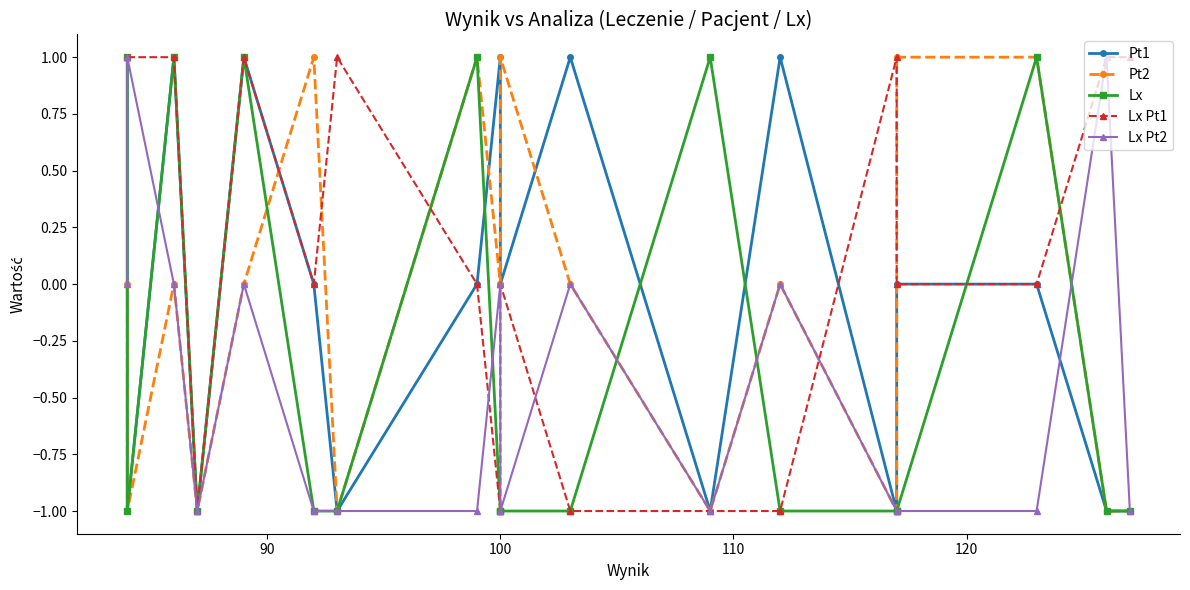

True or false: Pt1 and Pt2 intersect in this chart.

True